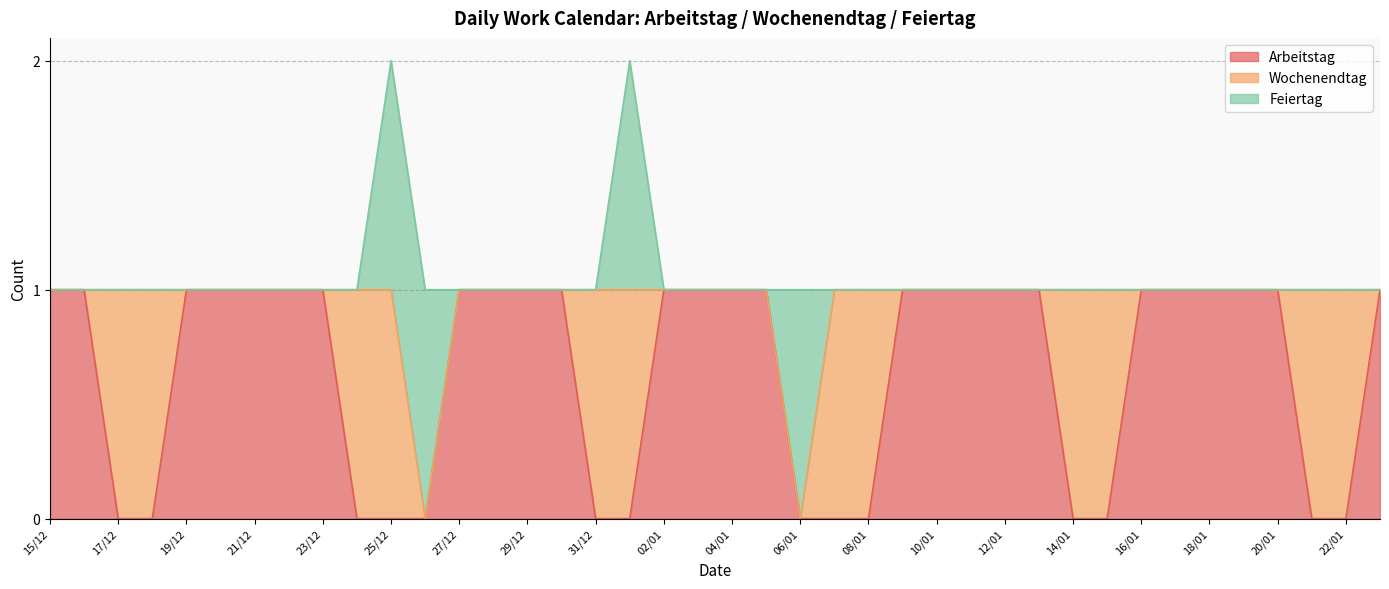

Reading right to left, transcribe all the data shown in this chart.

Arbeitstag: 1	0	0	1	1	1	1	1	0	0	1	1	1	1	1	0	0	0	1	1	1	1	0	0	1	1	1	1	0	0	0	1	1	1	1	1	0	0	1	1
Wochenendtag: 0	1	1	0	0	0	0	0	1	1	0	0	0	0	0	1	1	0	0	0	0	0	1	1	0	0	0	0	0	1	1	0	0	0	0	0	1	1	0	0
Feiertag: 0	0	0	0	0	0	0	0	0	0	0	0	0	0	0	0	0	1	0	0	0	0	1	0	0	0	0	0	1	1	0	0	0	0	0	0	0	0	0	0